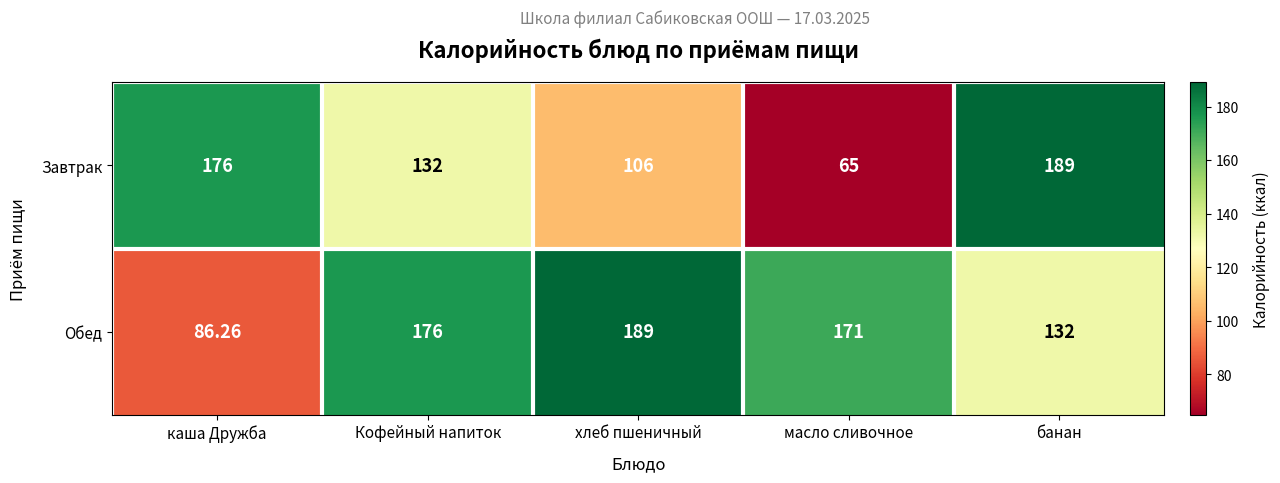

At which category is the sum across all series the highest?

банан